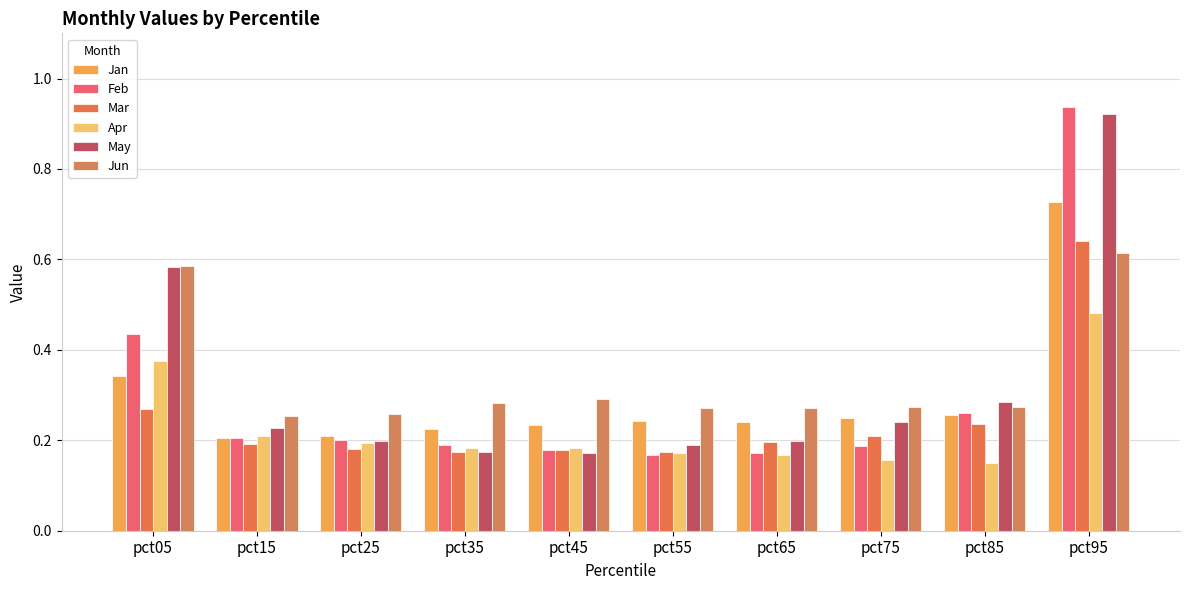

What is the sum of all Jun values?

3.4